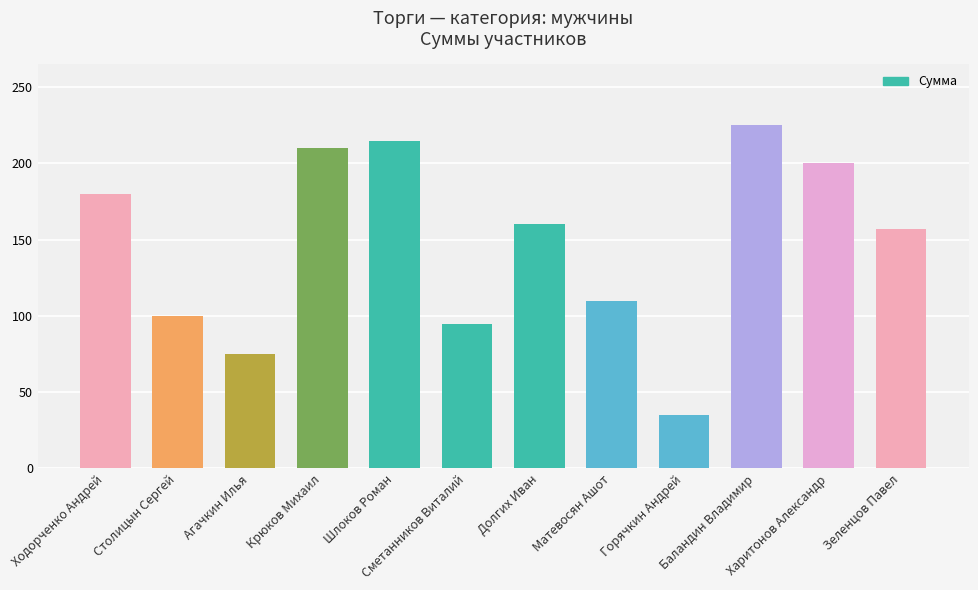

Reading left to right, extract all data points from this chart.

180	100	75	210	215	95	160	110	35	225	200	157